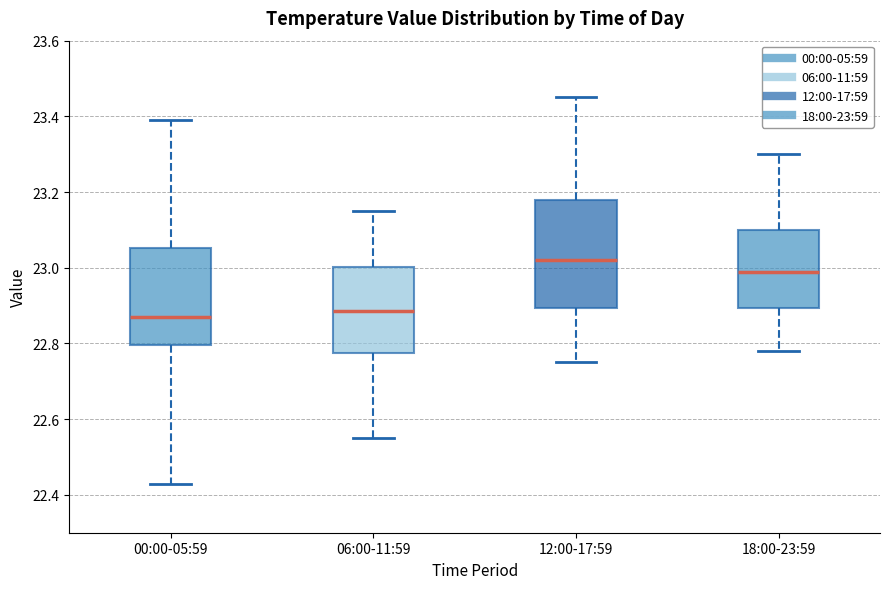

Which box is the tallest, from its lower edge to its upper edge?

12:00-17:59